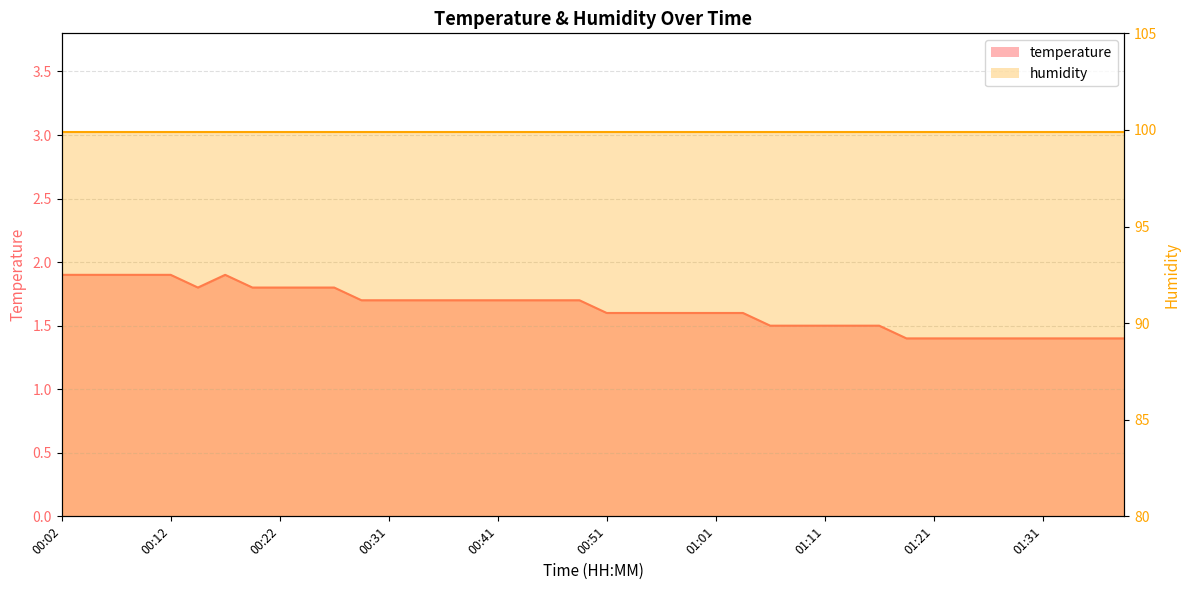

How many interior local peaks (higher than both neighbors) does the data have?

1